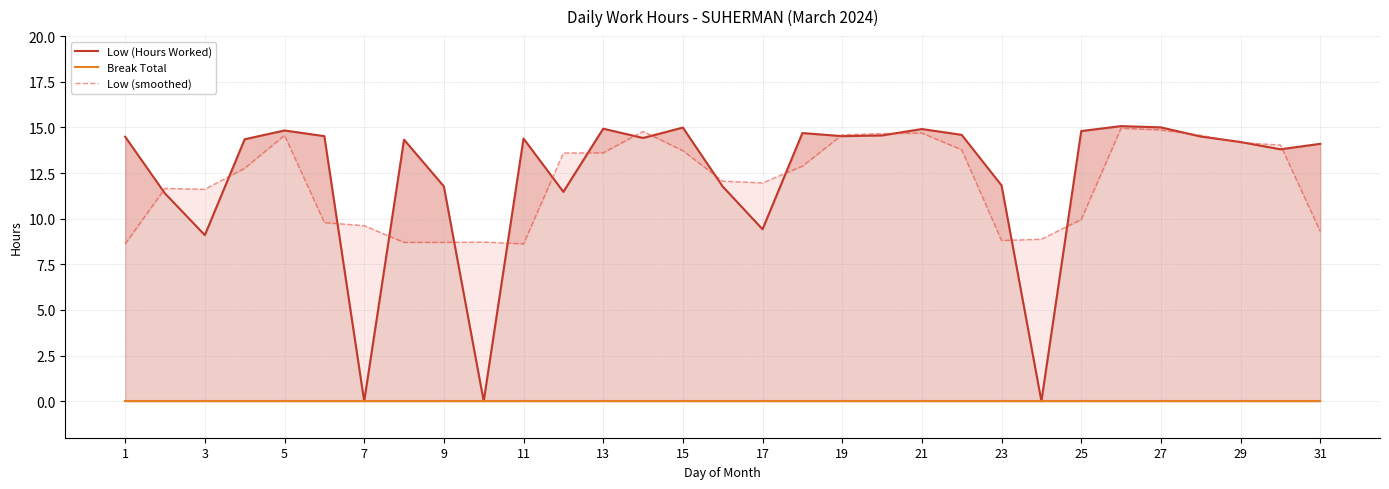

The Low (smoothed) series shows 3.8 at 27. True or false?

False